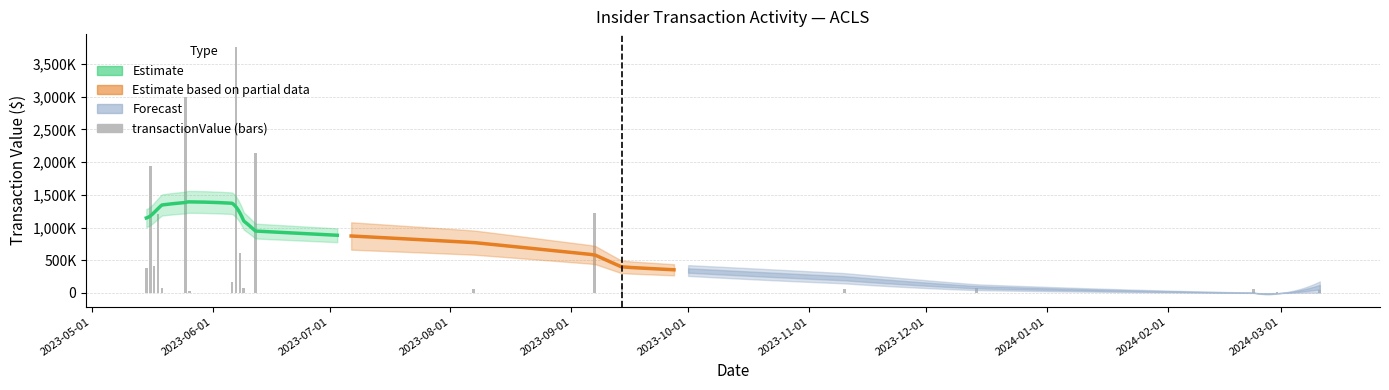

What is the sum of all values?

15459641